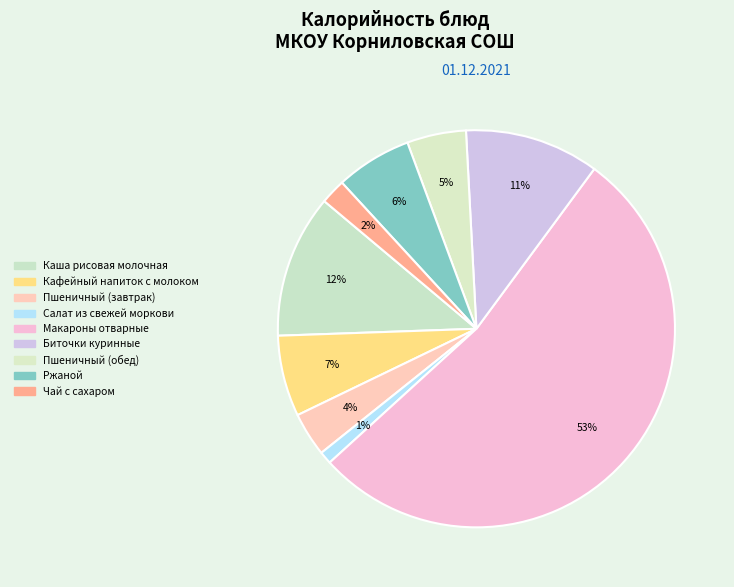

Count the number of slices in the pie.

9